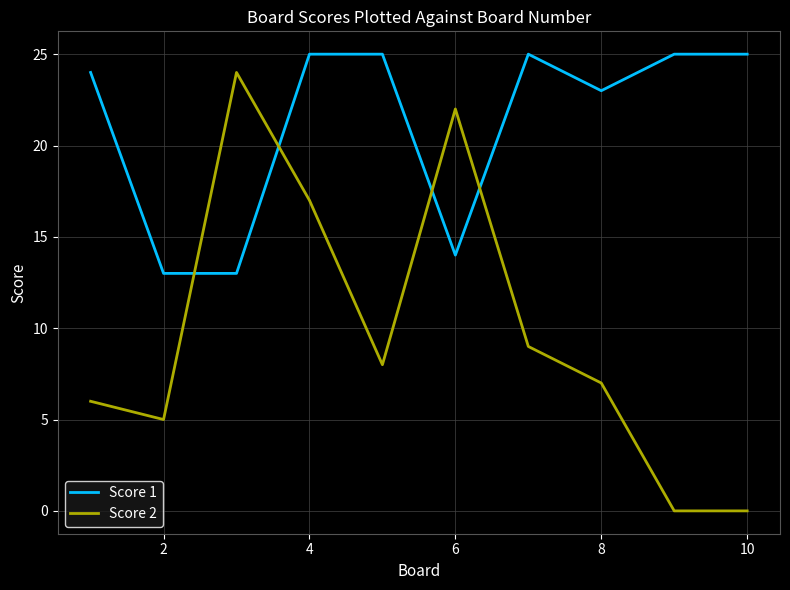

What is the difference between the maximum and minimum values in the Score 1 series?

12